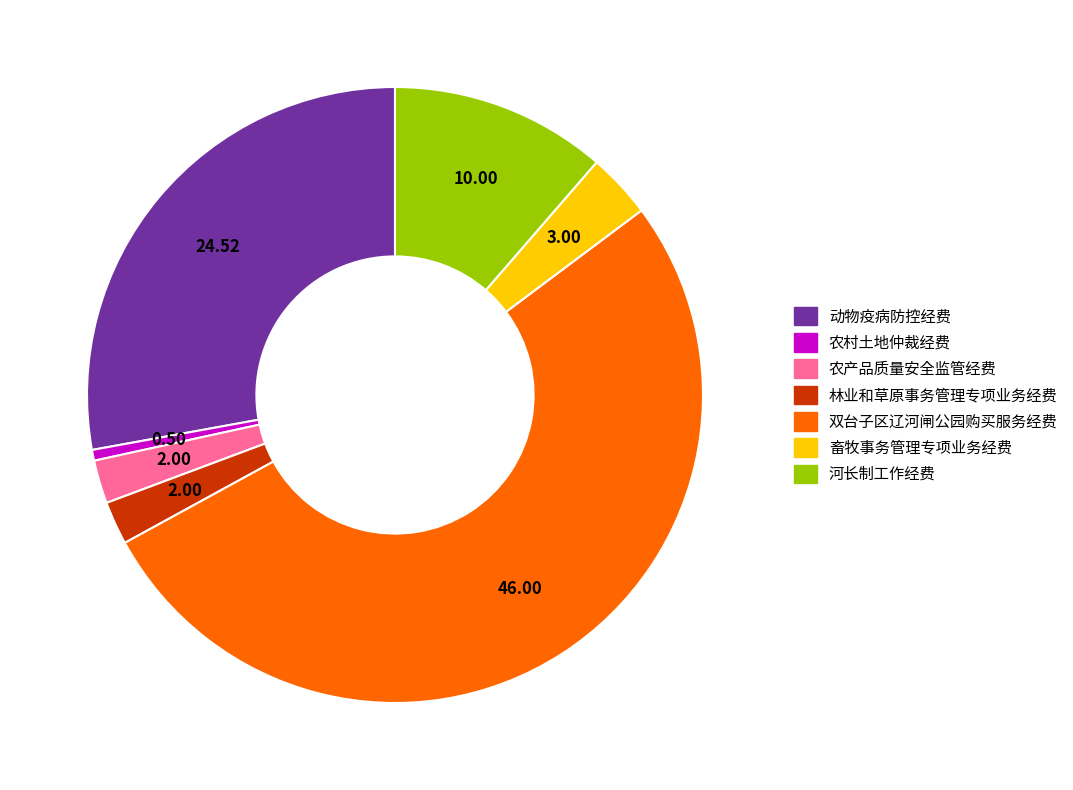

Between 动物疫病防控经费 and 农产品质量安全监管经费, which is larger?

动物疫病防控经费